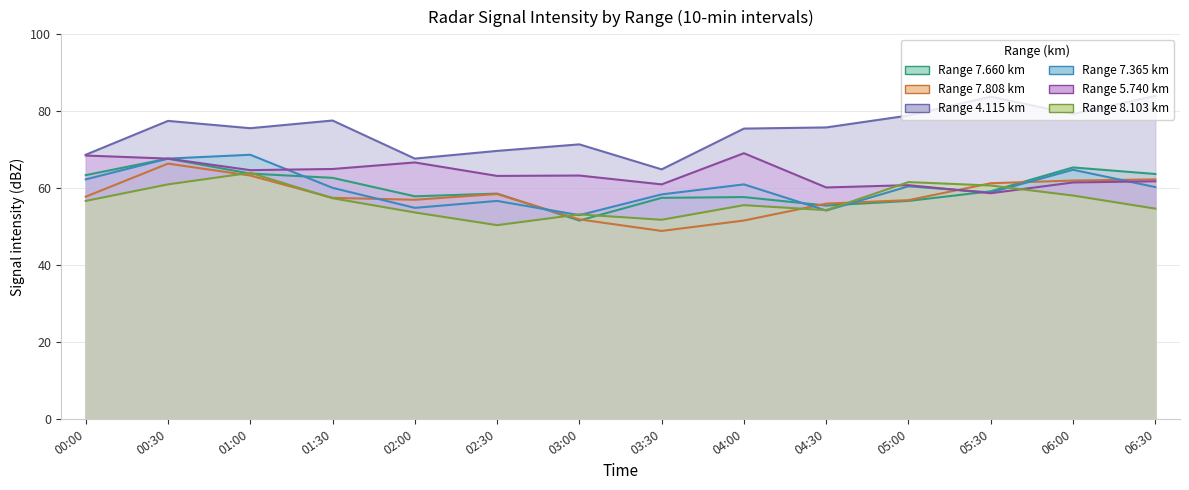

The 7.660 series shows 15.4 at 05:00. True or false?

False